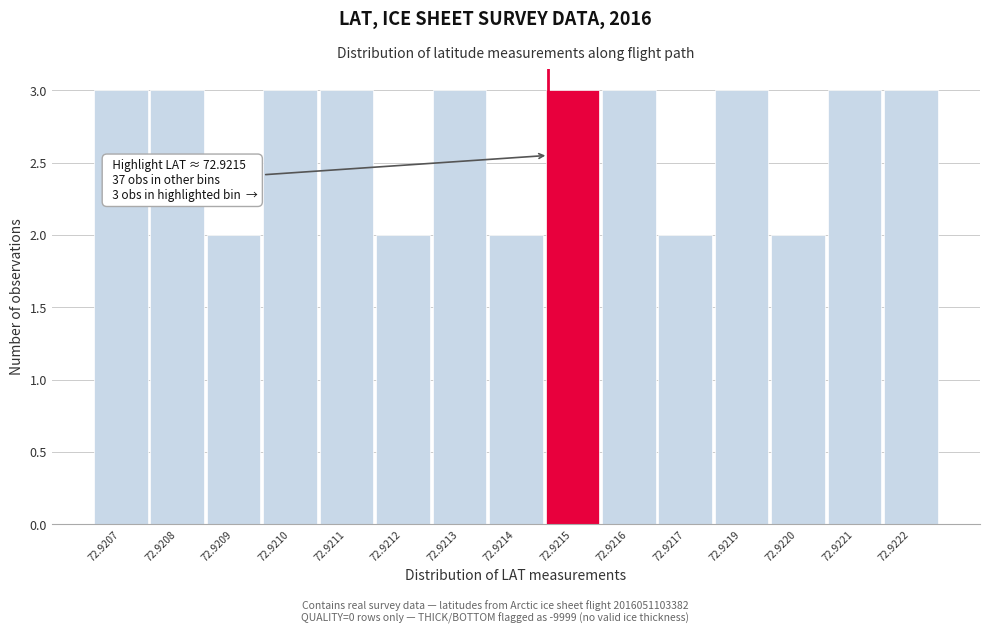

Reading left to right, extract all data points from this chart.

3	3	2	3	3	2	3	2	3	3	2	3	2	3	3